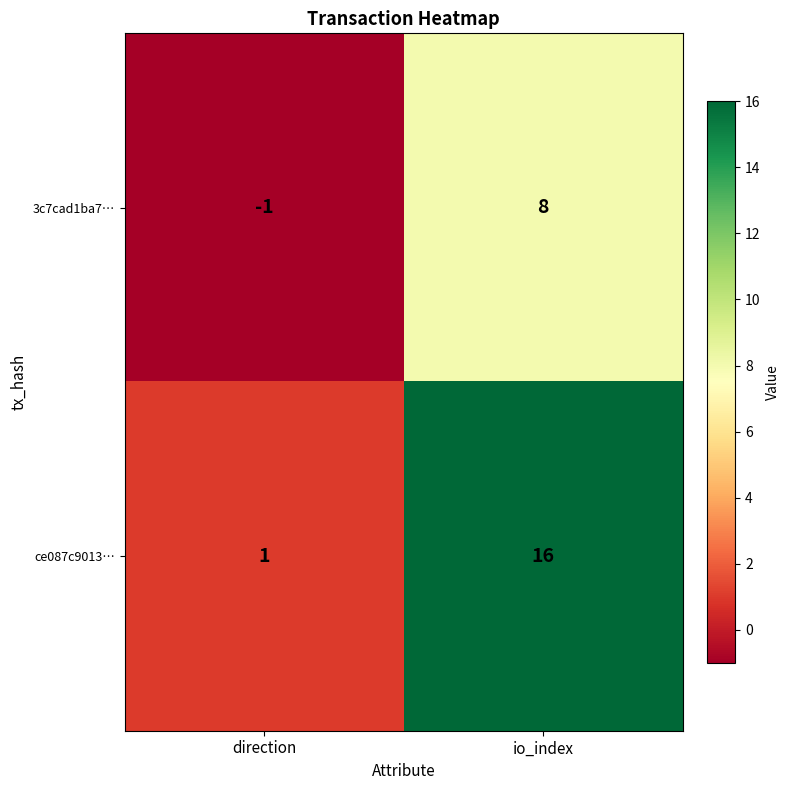

What is the highest value of the 3c7cad1ba7… series?

8